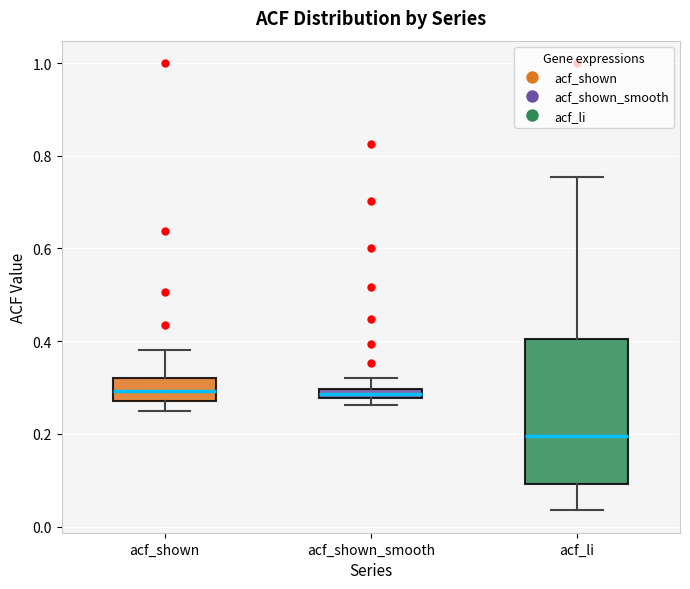

Which box is the tallest, from its lower edge to its upper edge?

acf_li